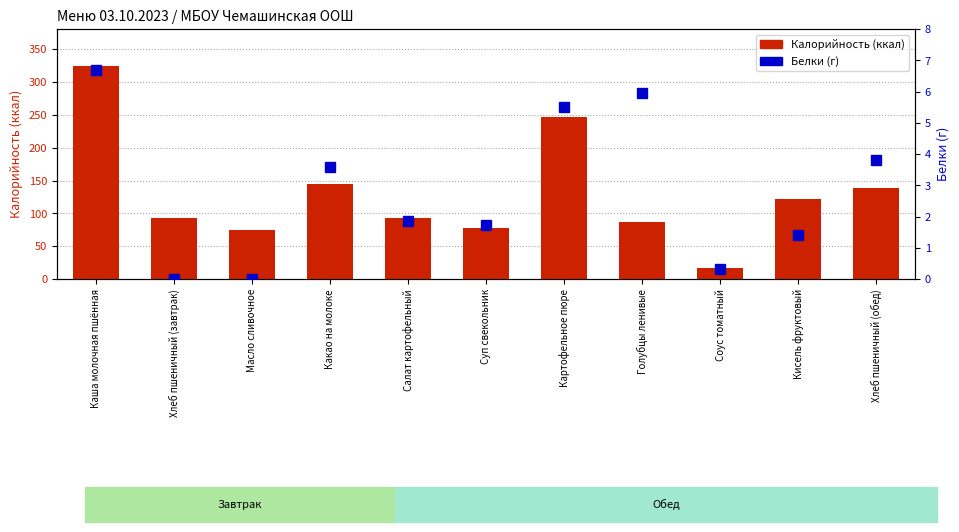

True or false: Белки has a value of 6.0 at Голубцы ленивые.

True